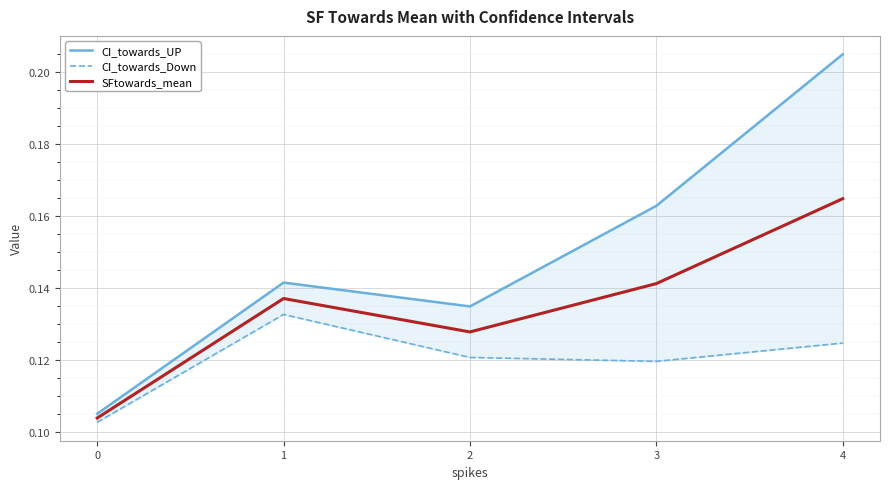

Reading right to left, transcribe all the data shown in this chart.

CI_towards_UP: 4=0.2	3=0.2	2=0.1	1=0.1	0=0.1
CI_towards_Down: 4=0.1	3=0.1	2=0.1	1=0.1	0=0.1
SFtowards_mean: 4=0.2	3=0.1	2=0.1	1=0.1	0=0.1